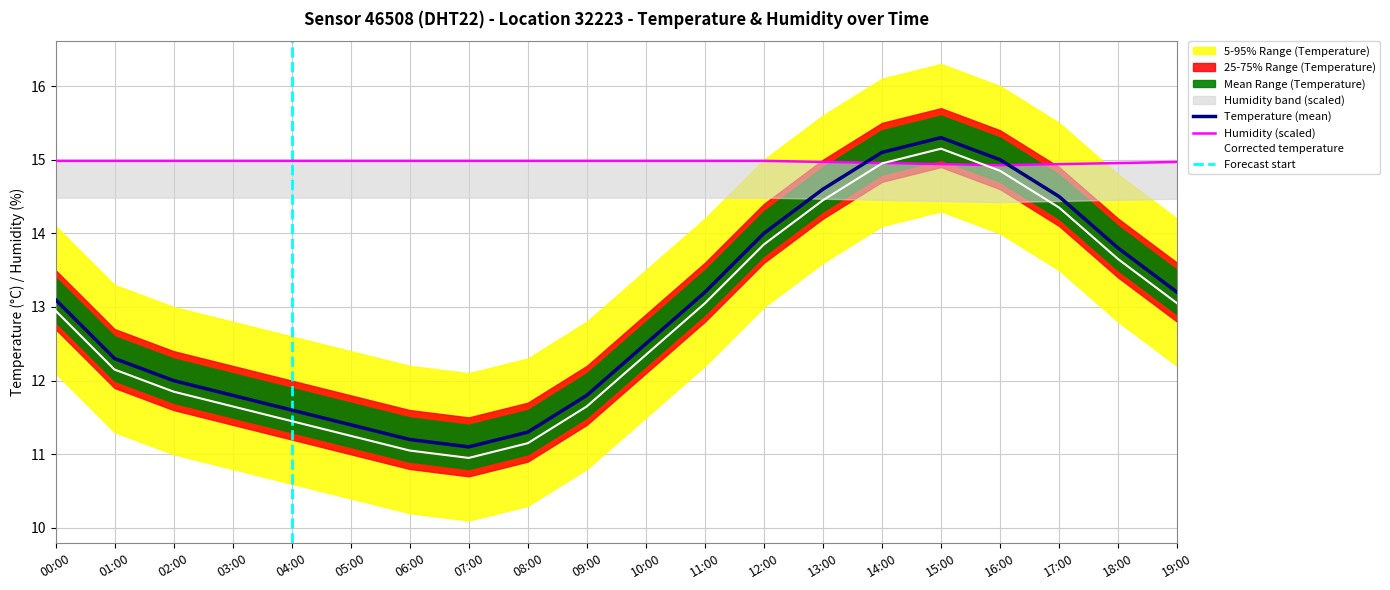

What is the smallest value displayed?

10.9